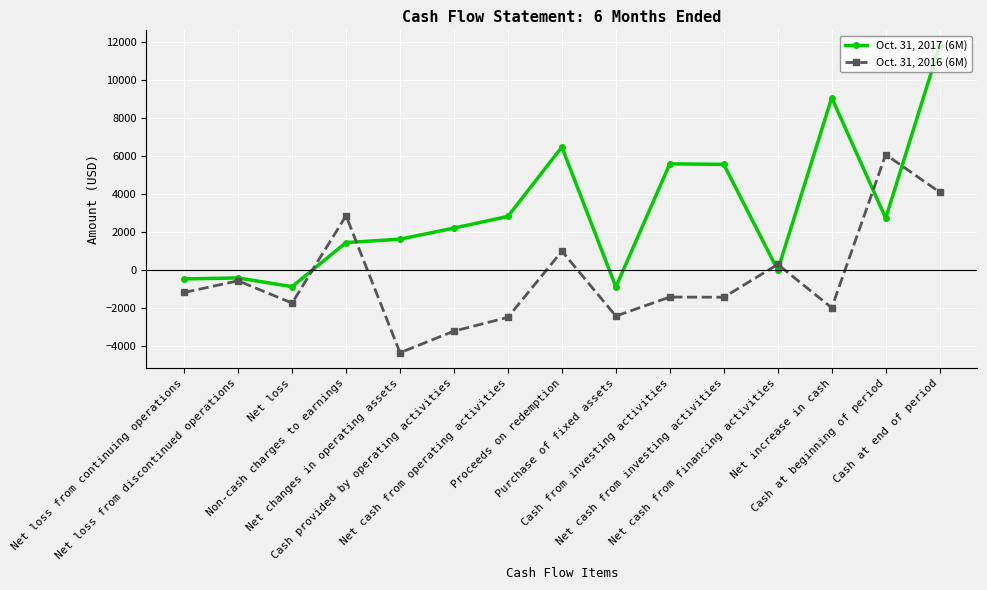

Does the chart have visible grid lines?

Yes